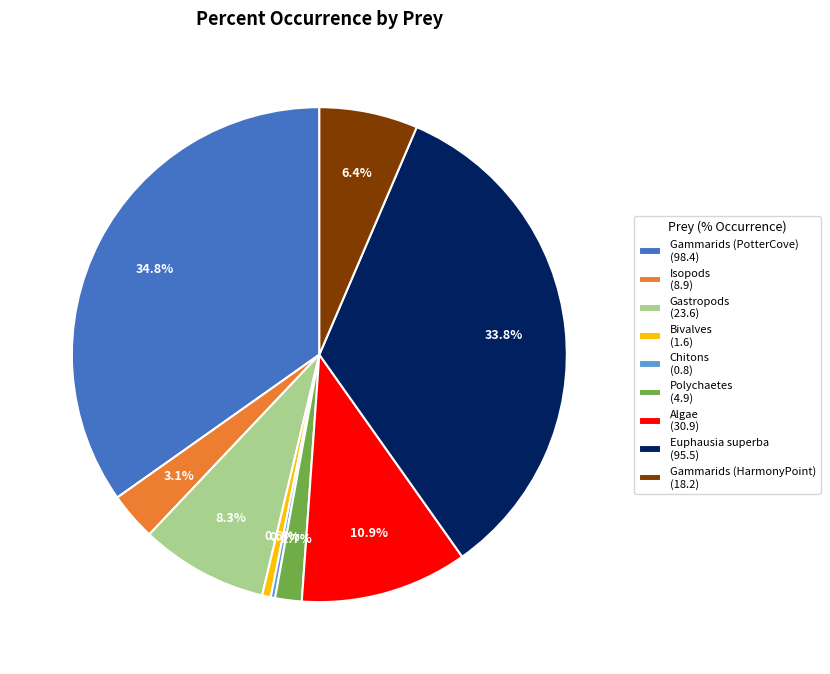

Is there any slice that represents more than half of the pie?

No